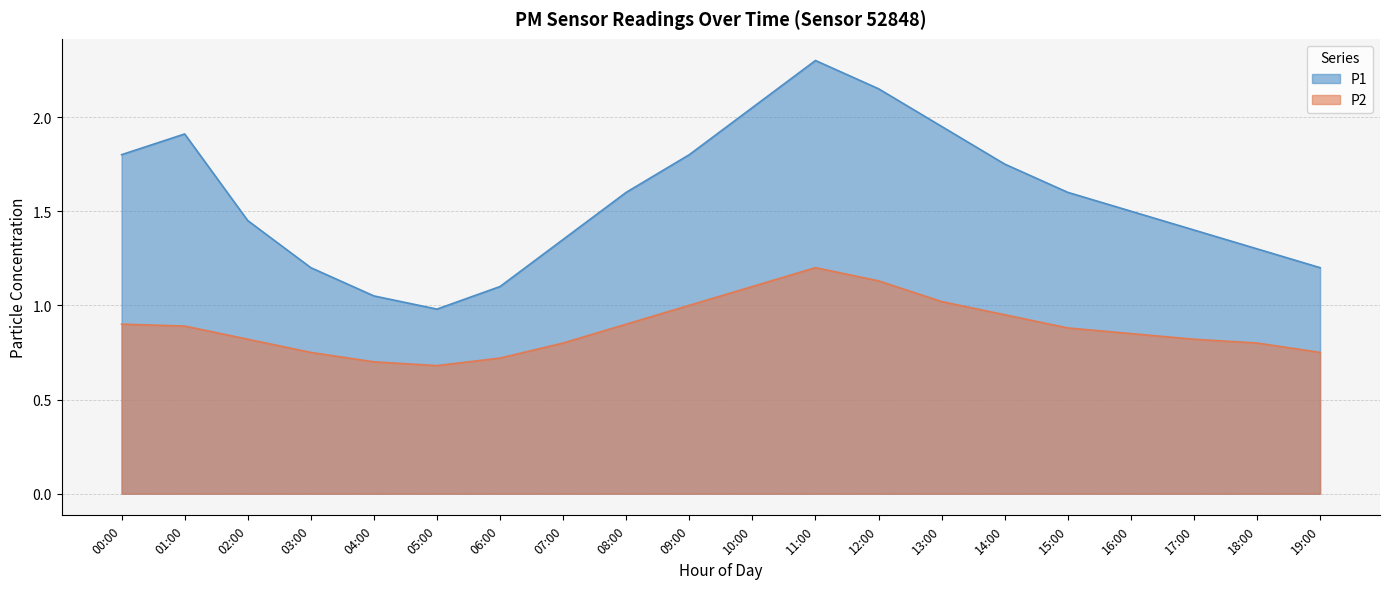

Which has a higher value, 13:00 or 17:00?

13:00